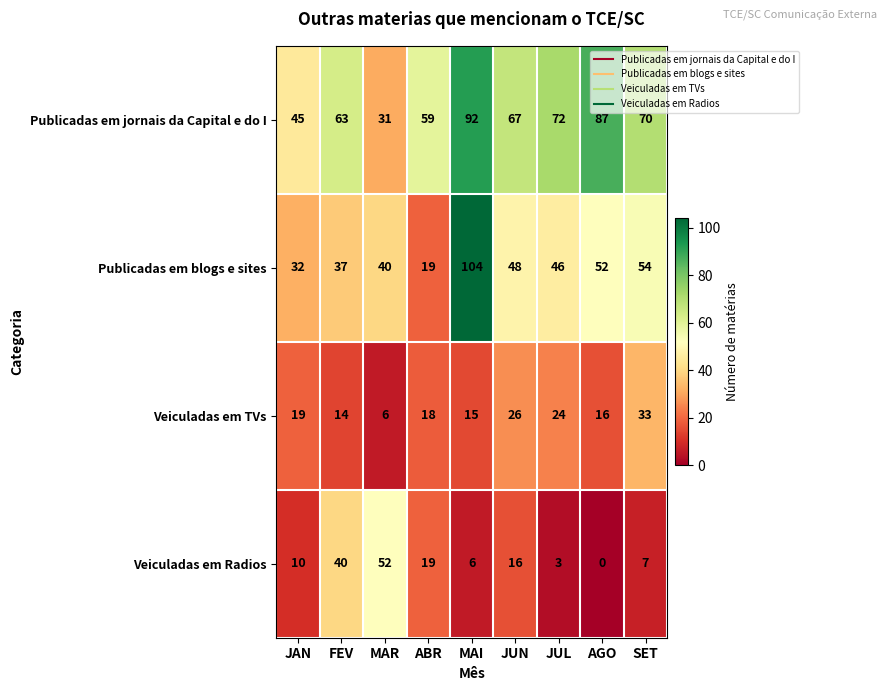

At JUN, list the series in order from largest to smallest.

Publicadas em jornais da Capital e do I, Publicadas em blogs e sites, Veiculadas em TVs, Veiculadas em Radios